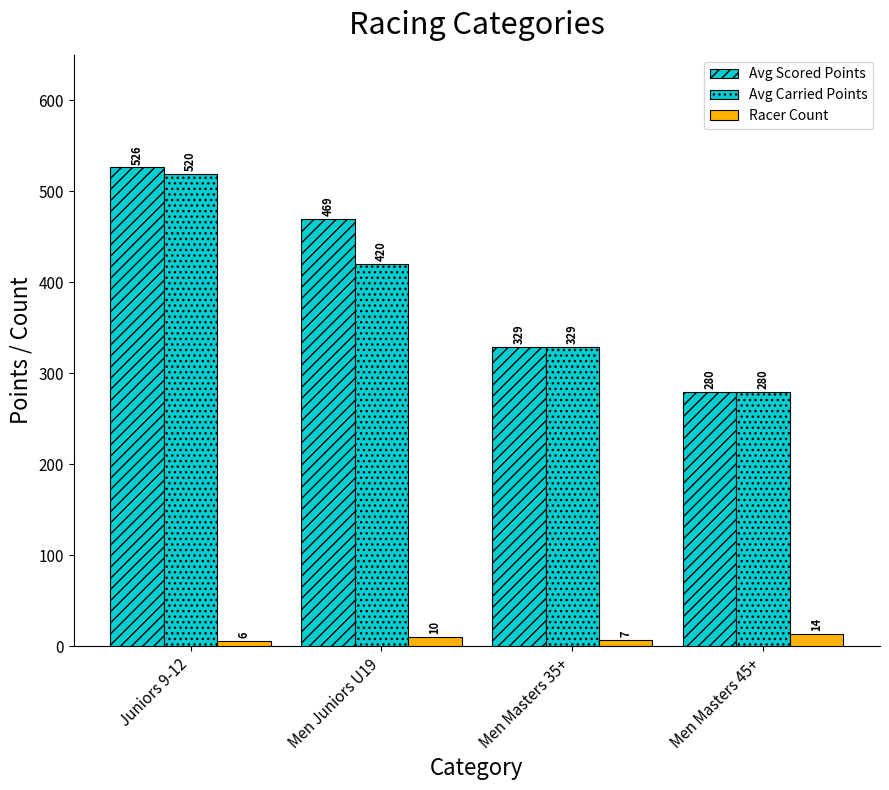

Is it true that Racer Count equals 3.7 at Men Masters 35+?

False